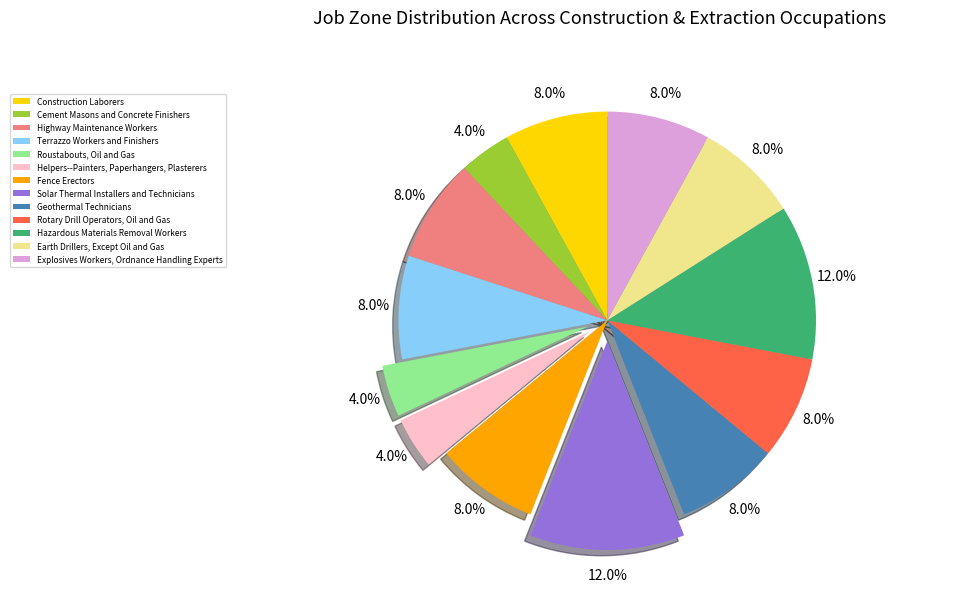

Does any single category account for the majority?

No